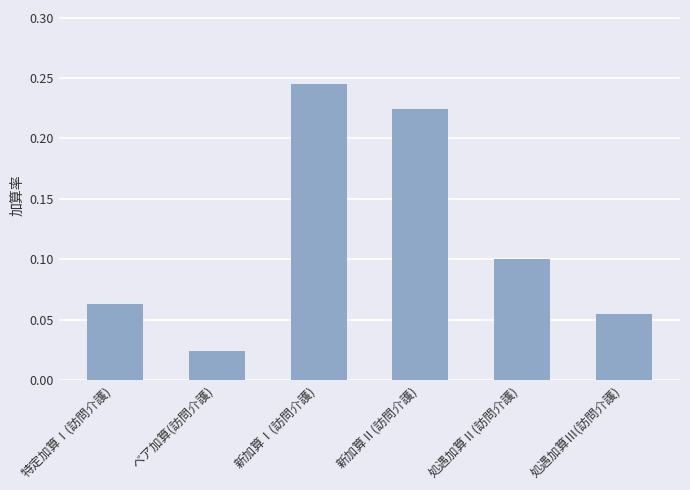

Does the chart contain stacked bars?

No